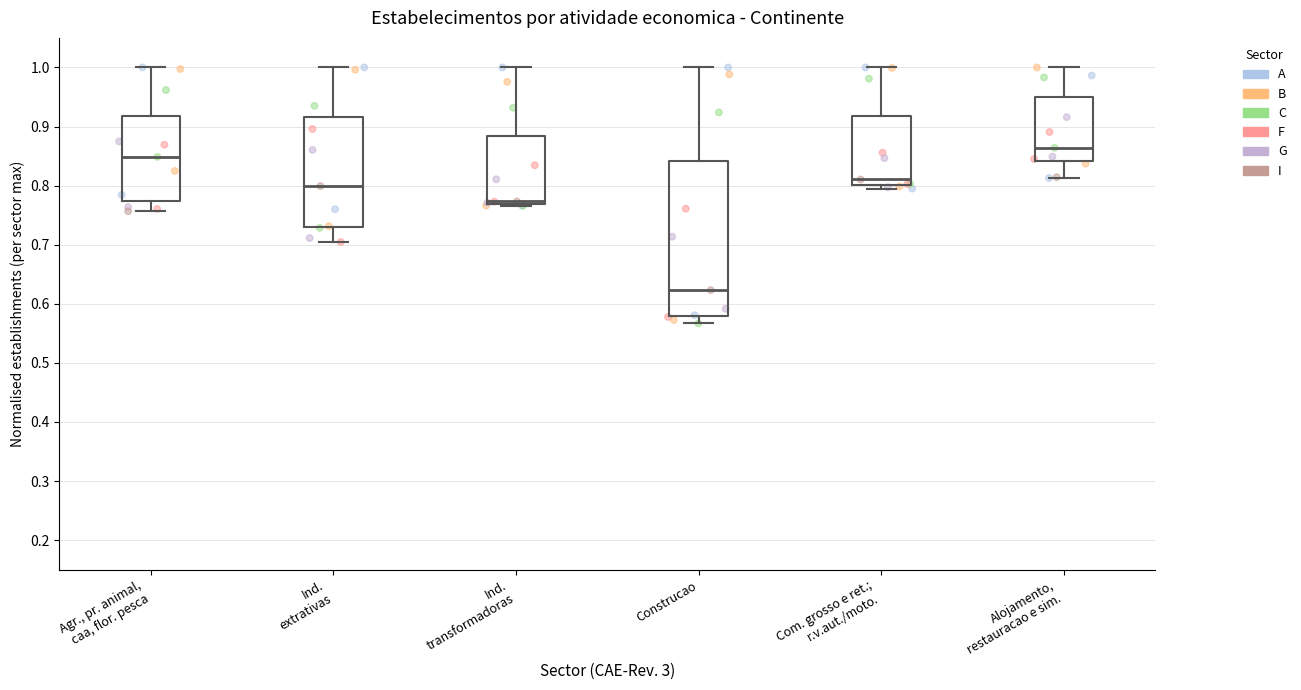

Which box's median line is the lowest?

Construcao